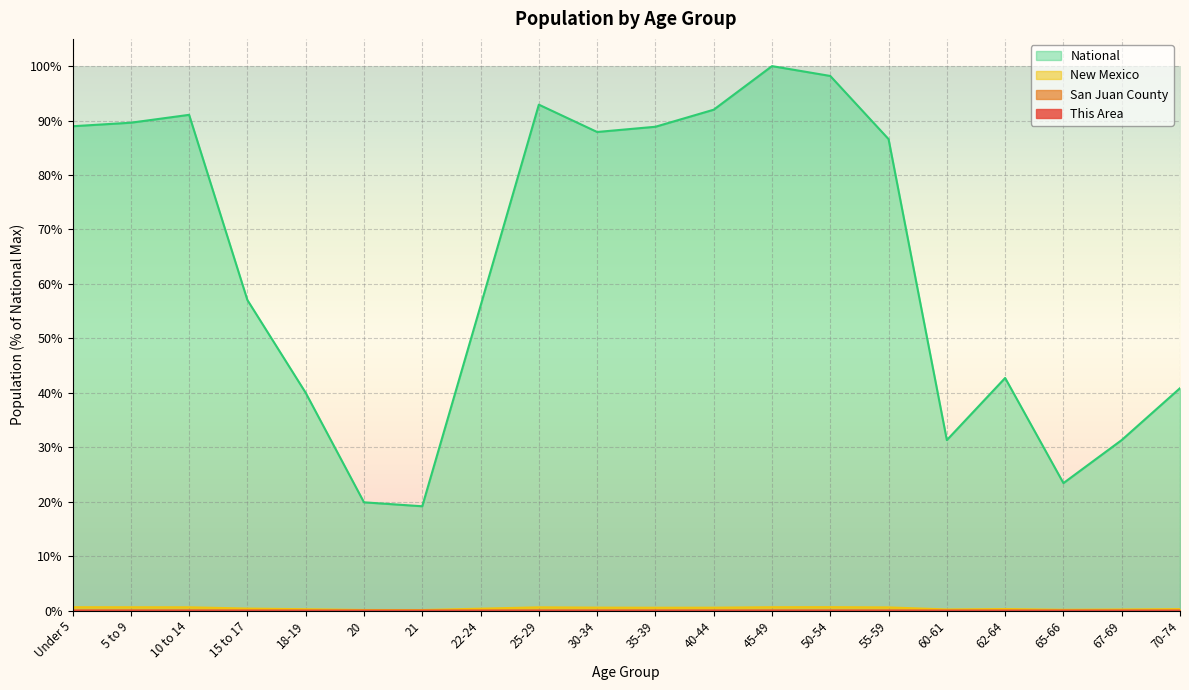

Which has a higher value, 65-66 or 25-29?

25-29